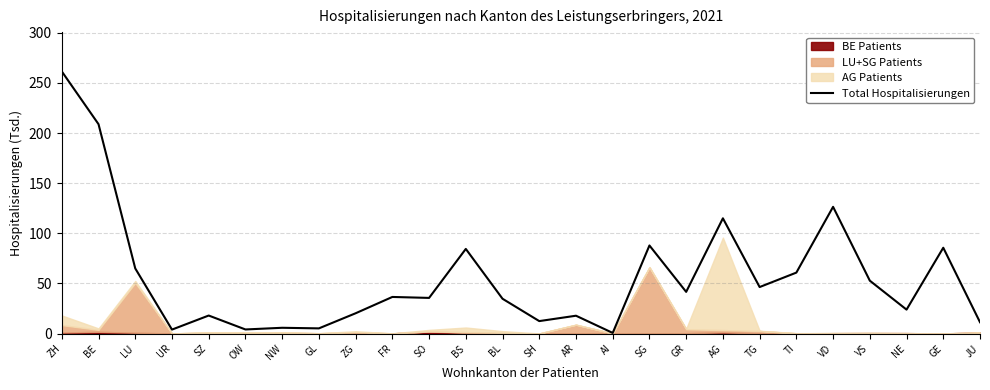

What is the average value?

56.3